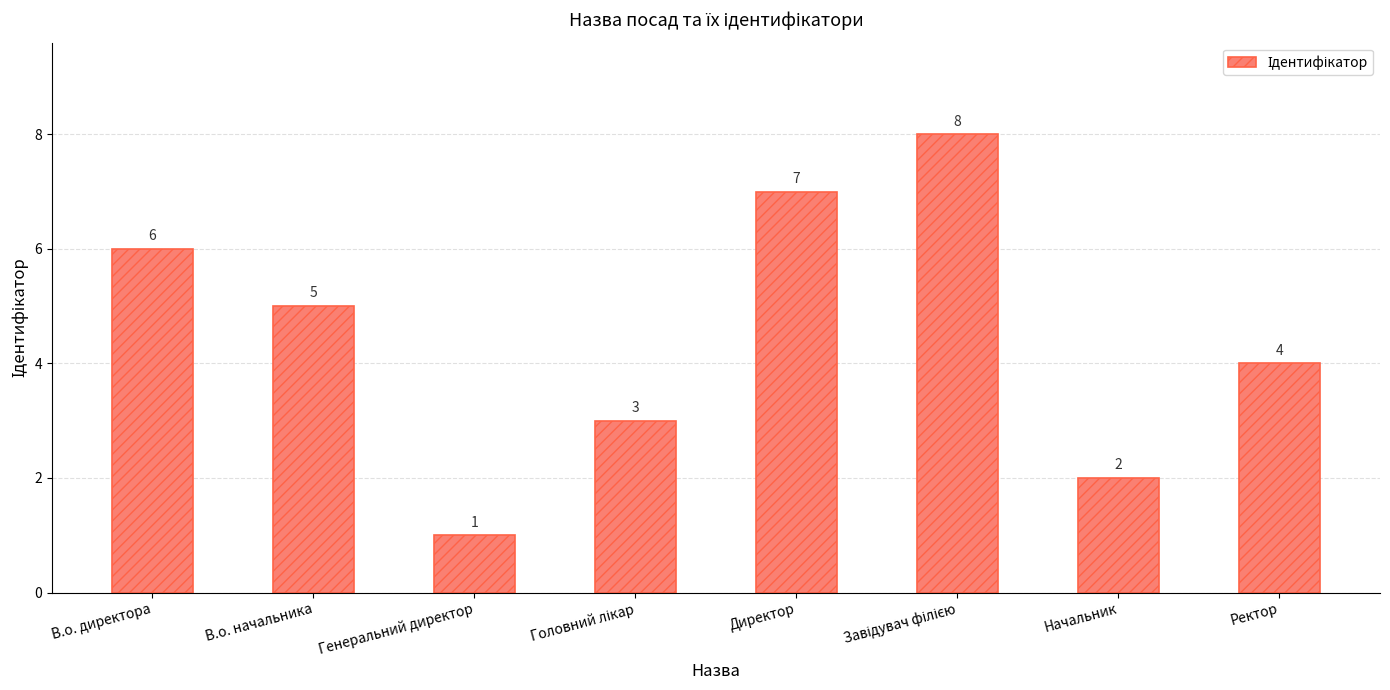

True or false: the data shows 2 at Ректор.

False